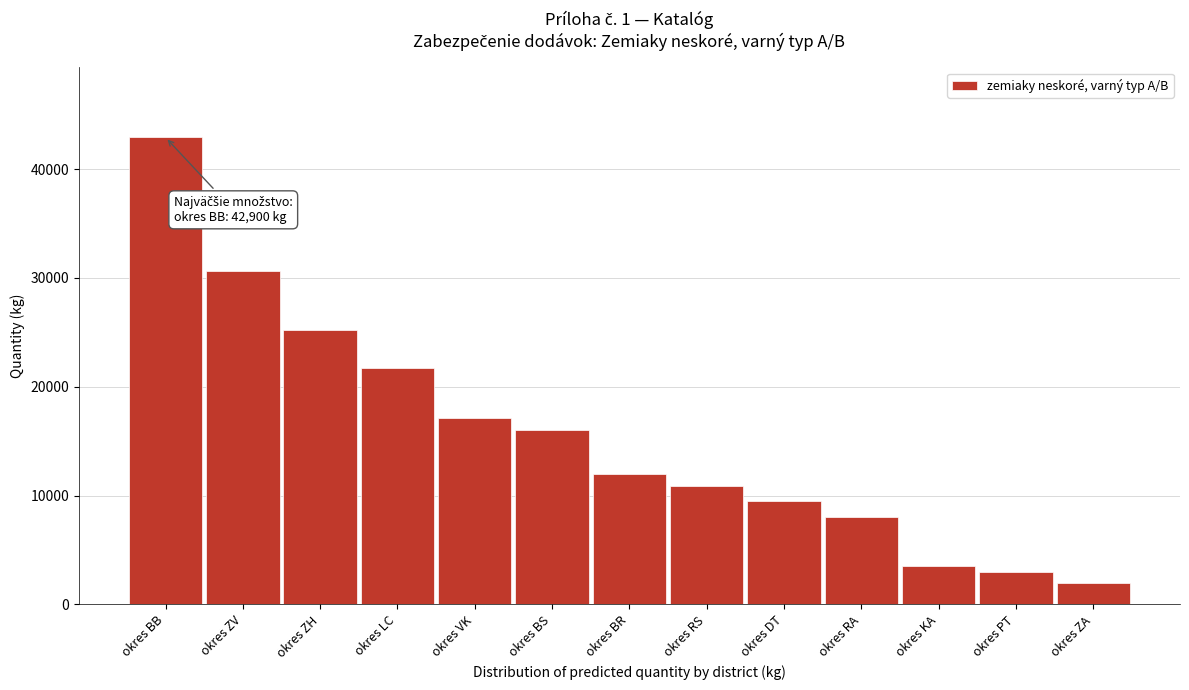

Reading left to right, transcribe all the data shown in this chart.

okres BB=42900	okres ZV=30650	okres ZH=25200	okres LC=21700	okres VK=17100	okres BS=16000	okres BR=11993	okres RS=10900	okres DT=9480	okres RA=8000	okres KA=3500	okres PT=3000	okres ZA=2000